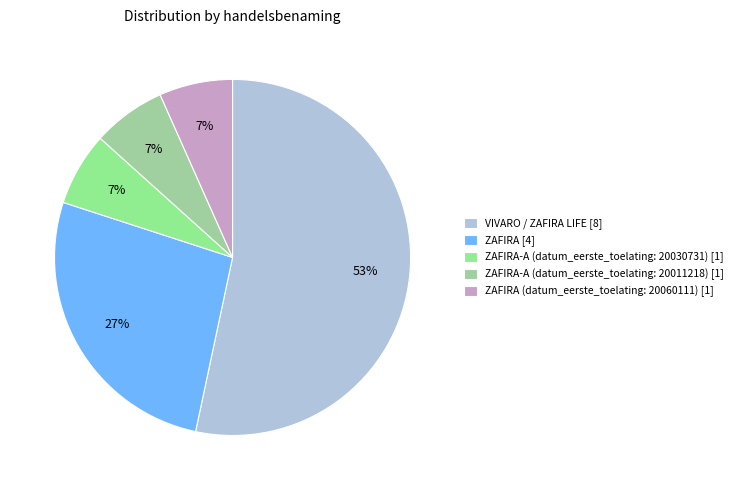

Count the number of slices in the pie.

5